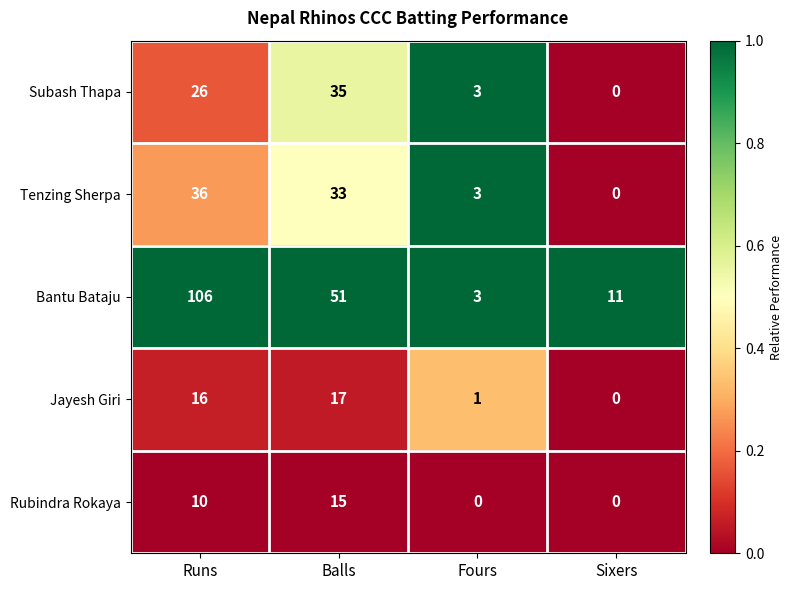

Which category has the lowest value in the Subash Thapa series?

Sixers